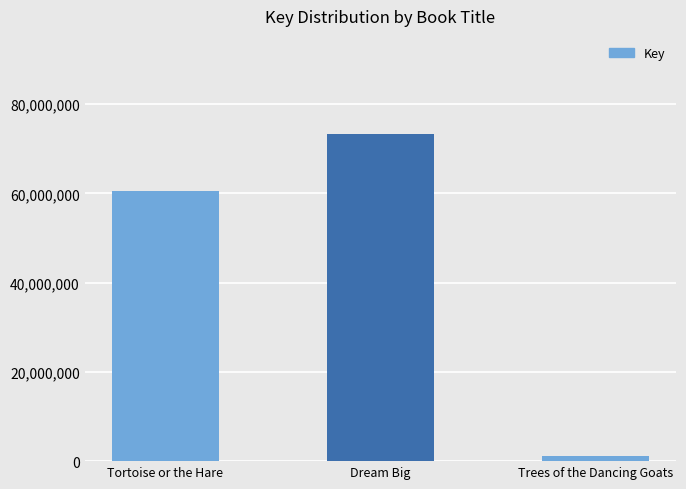

Reading right to left, what are all the values shown in this chart?

Trees of the Dancing Goats=1061688	Dream Big=73299563	Tortoise or the Hare=60599732